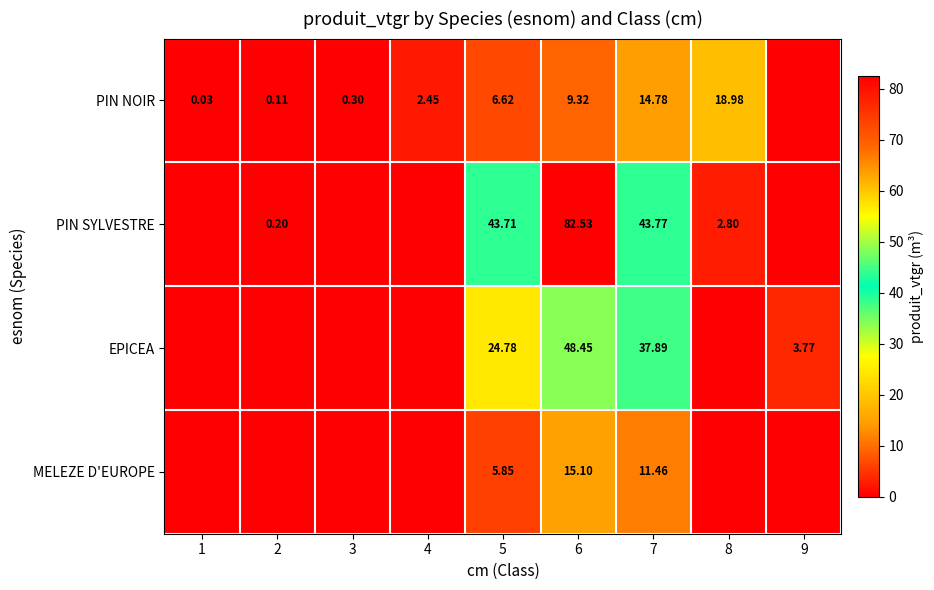

Between 2 and 3, which series saw the biggest shift?

PIN SYLVESTRE